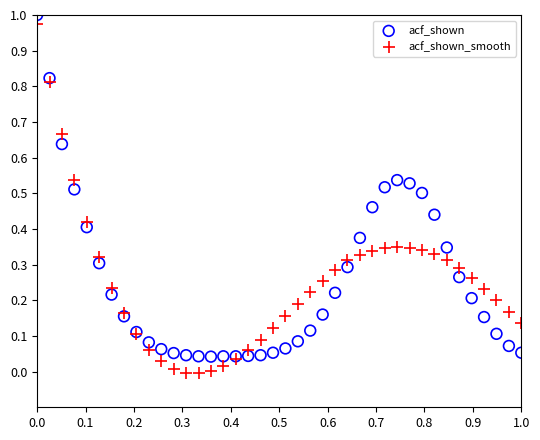

Which series reaches the minimum Y coordinate?

acf_shown_smooth